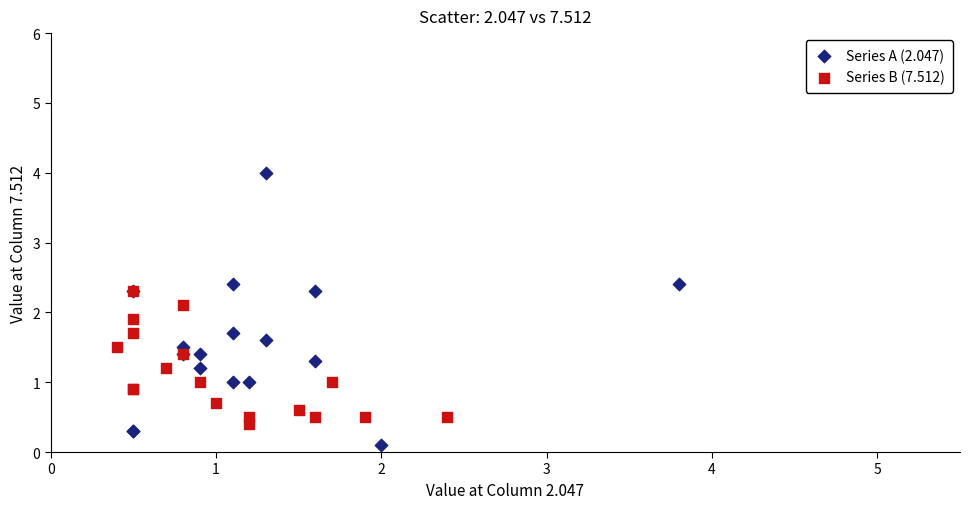

Which series reaches the minimum Y coordinate?

Series A (2.047)